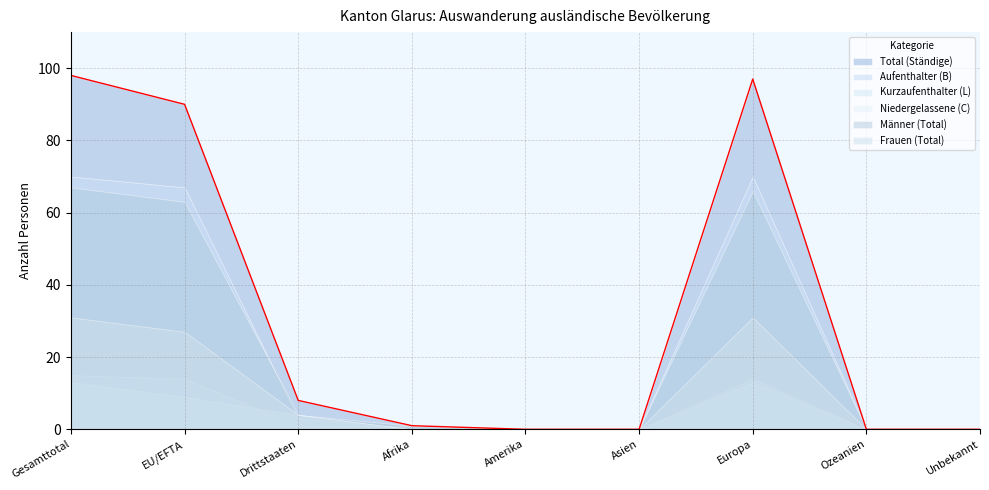

Is the value of Männer (Total) at Gesamttotal greater than the value of Aufenthalter (B) at Ozeanien?

Yes